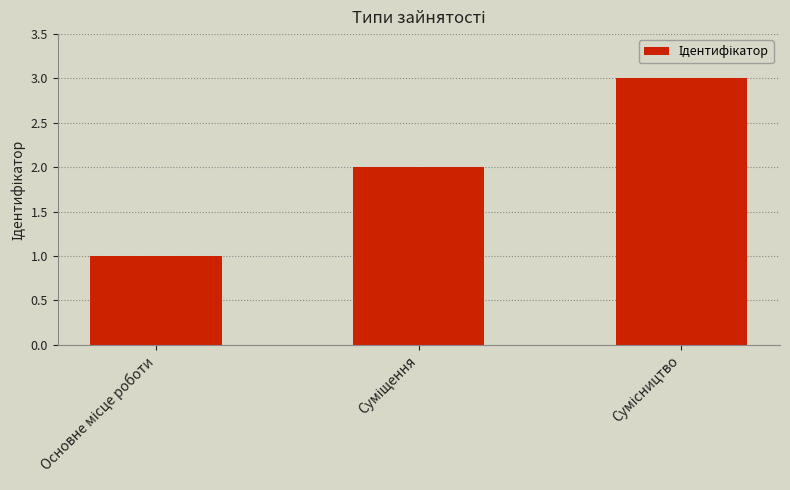

What is the greatest value displayed?

3